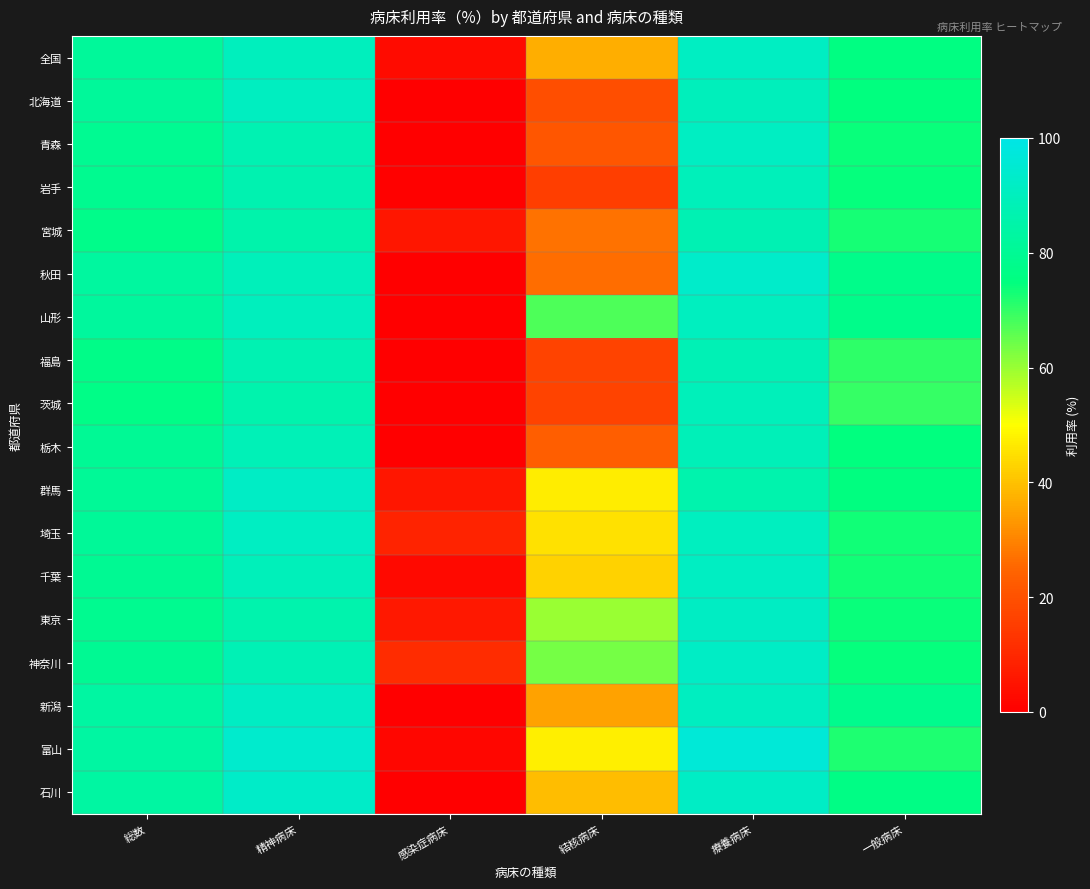

Reading left to right, list all the values displayed in this chart.

全国: 総数=81.6	精神病床=89.9	感染症病床=2.8	結核病床=37.1	療養病床=91.2	一般病床=75.4
北海道: 総数=81.4	精神病床=90.7	感染症病床=0.0	結核病床=19.4	療養病床=89.7	一般病床=74.8
青森: 総数=79.5	精神病床=87.3	感染症病床=0.0	結核病床=21.4	療養病床=91.4	一般病床=74.0
岩手: 総数=79.0	精神病床=86.8	感染症病床=0.4	結核病床=15.3	療養病床=89.2	一般病床=74.3
宮城: 総数=77.5	精神病床=85.7	感染症病床=5.7	結核病床=27.0	療養病床=87.7	一般病床=73.0
秋田: 総数=82.6	精神病床=89.3	感染症病床=0.0	結核病床=26.3	療養病床=93.2	一般病床=77.6
山形: 総数=82.4	精神病床=90.1	感染症病床=0.0	結核病床=67.2	療養病床=90.5	一般病床=77.6
福島: 総数=77.2	精神病床=87.4	感染症病床=0.1	結核病床=16.5	療養病床=87.9	一般病床=70.6
茨城: 総数=76.6	精神病床=86.1	感染症病床=0.0	結核病床=16.6	療養病床=89.1	一般病床=69.7
栃木: 総数=80.4	精神病床=88.4	感染症病床=0.0	結核病床=23.1	療養病床=88.9	一般病床=74.8
群馬: 総数=80.7	精神病床=92.0	感染症病床=5.8	結核病床=47.1	療養病床=86.3	一般病床=75.1
埼玉: 総数=80.9	精神病床=91.4	感染症病床=8.8	結核病床=45.0	療養病床=90.6	一般病床=73.1
千葉: 総数=79.7	精神病床=89.2	感染症病床=2.7	結核病床=42.8	療養病床=91.3	一般病床=73.1
東京: 総数=79.1	精神病床=86.0	感染症病床=6.1	結核病床=60.1	療養病床=91.6	一般病床=74.2
神奈川: 総数=79.8	精神病床=88.0	感染症病床=11.3	結核病床=63.3	療養病床=92.0	一般病床=74.3
新潟: 総数=83.4	精神病床=91.7	感染症病床=0.1	結核病床=35.0	療養病床=90.7	一般病床=78.4
富山: 総数=83.3	精神病床=93.8	感染症病床=1.9	結核病床=47.4	療養病床=96.2	一般病床=72.1
石川: 総数=83.3	精神病床=92.9	感染症病床=0.0	結核病床=39.2	療養病床=91.8	一般病床=76.5